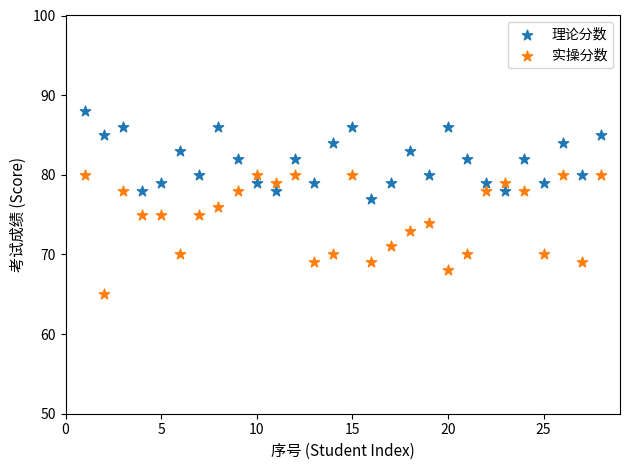

Which series reaches the maximum Y coordinate?

理论分数